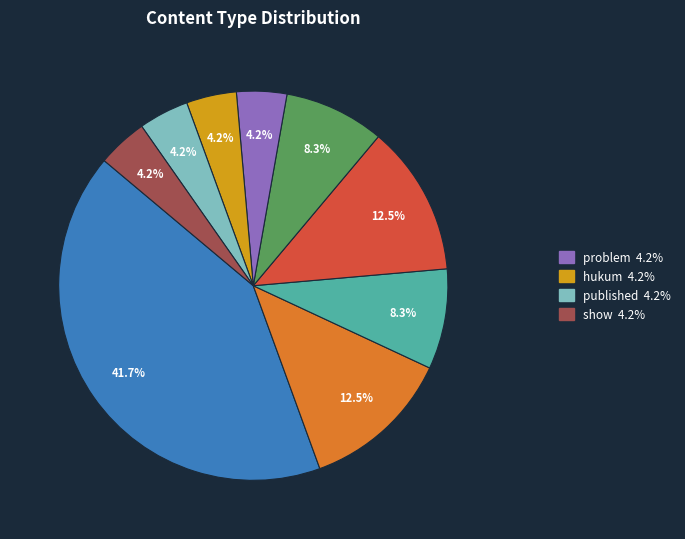

Is there a majority slice in this chart?

No